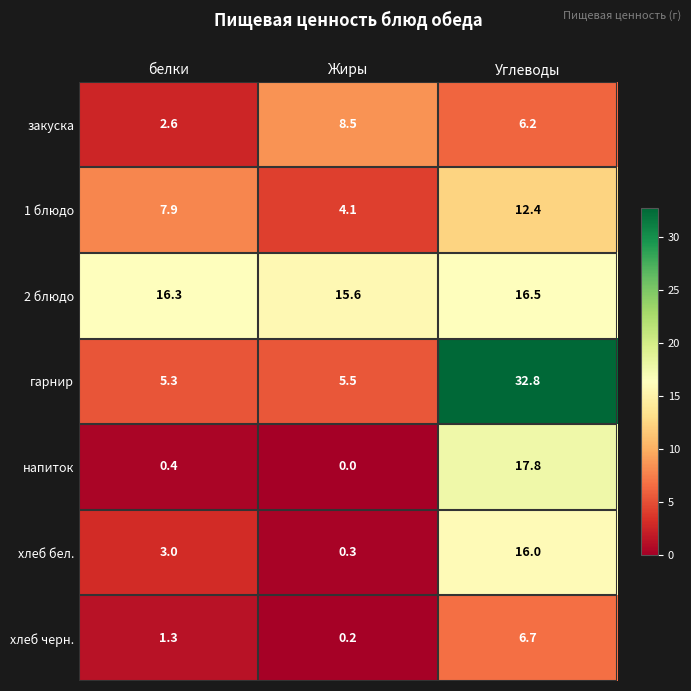

Which series has the largest total across all categories?

2 блюдо